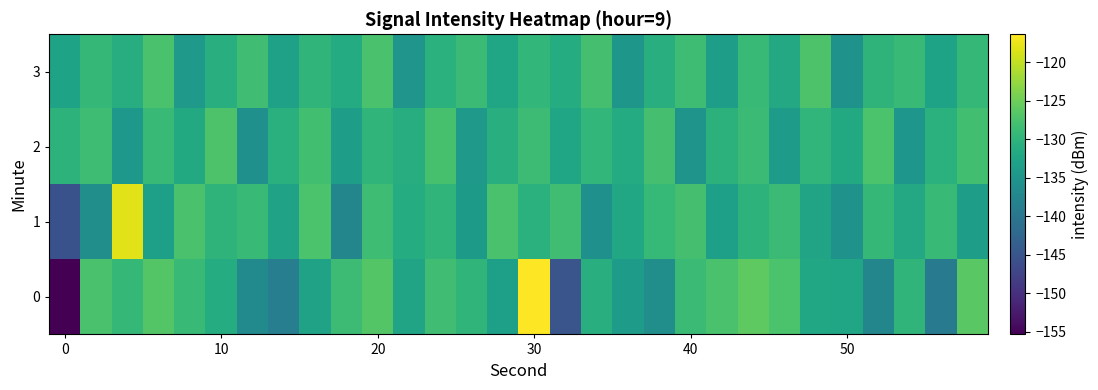

What is the smallest value displayed?

-155.3